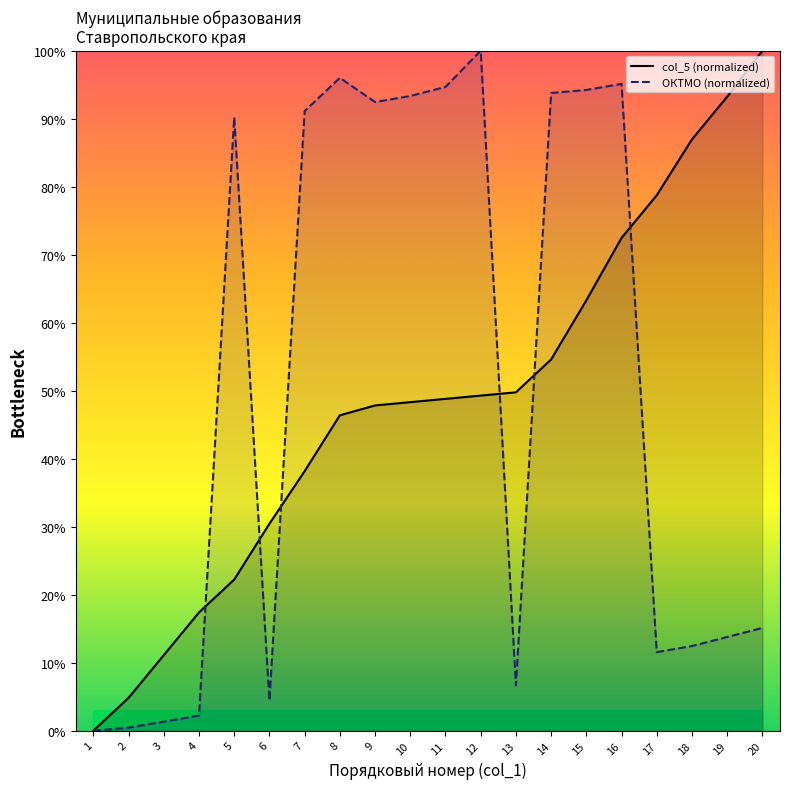

What is the difference between the highest and lowest values at 3?

9.8